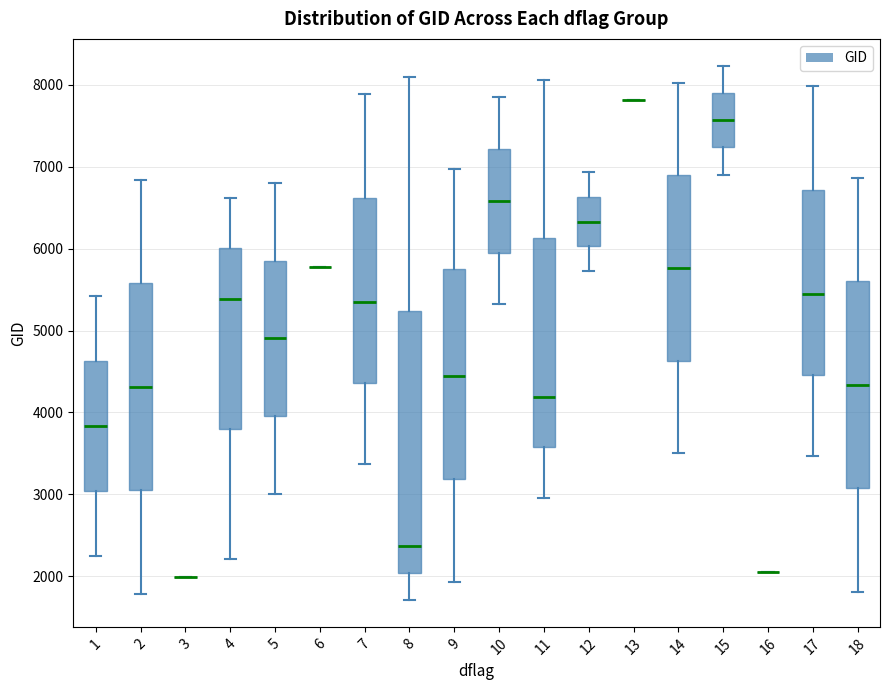

Comparing the boxes themselves (not the whiskers), which one is the tallest?

8